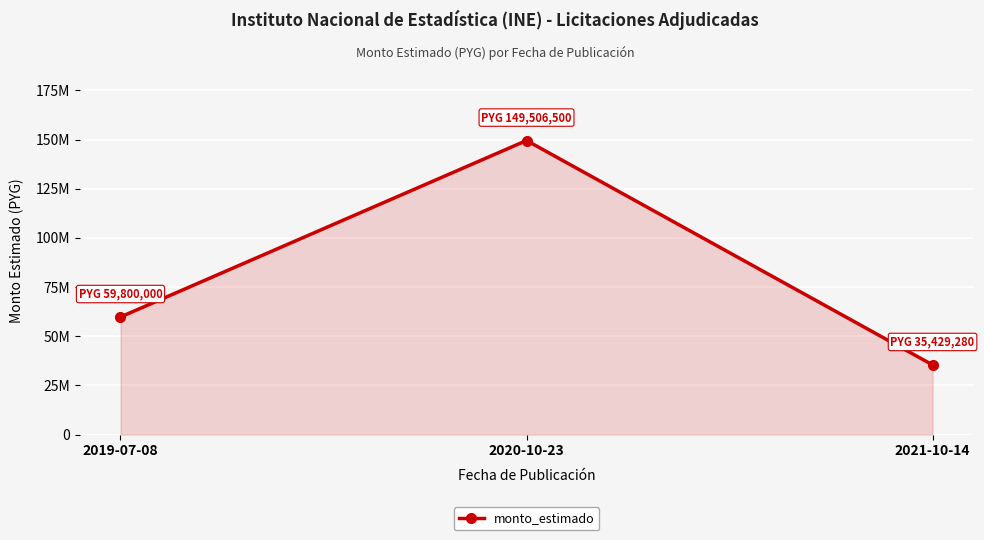

What is the smallest value displayed?

35429280